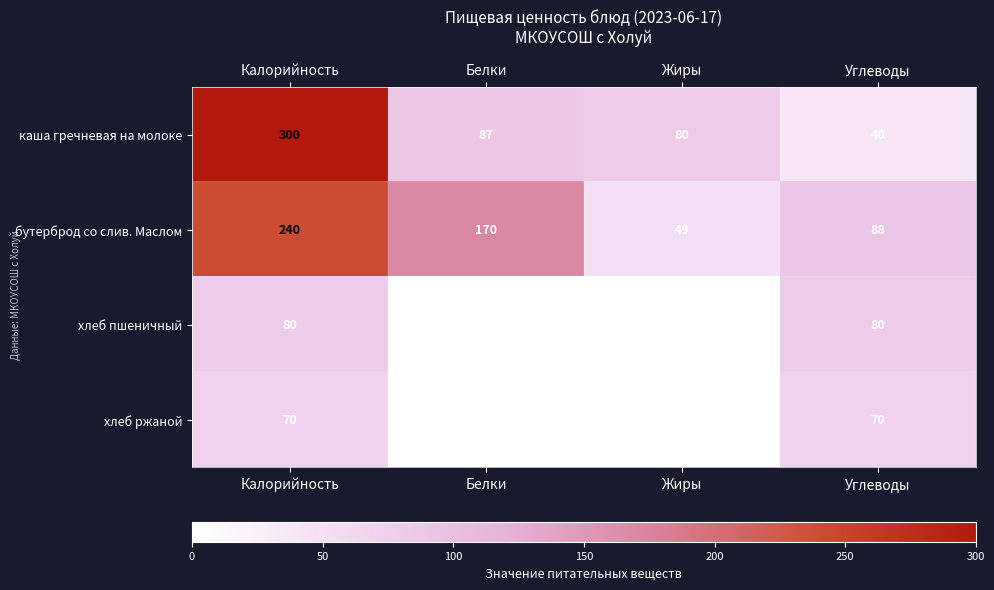

Rank the categories by бутерброд со слив. Маслом value from lowest to highest.

Жиры, Углеводы, Белки, Калорийность